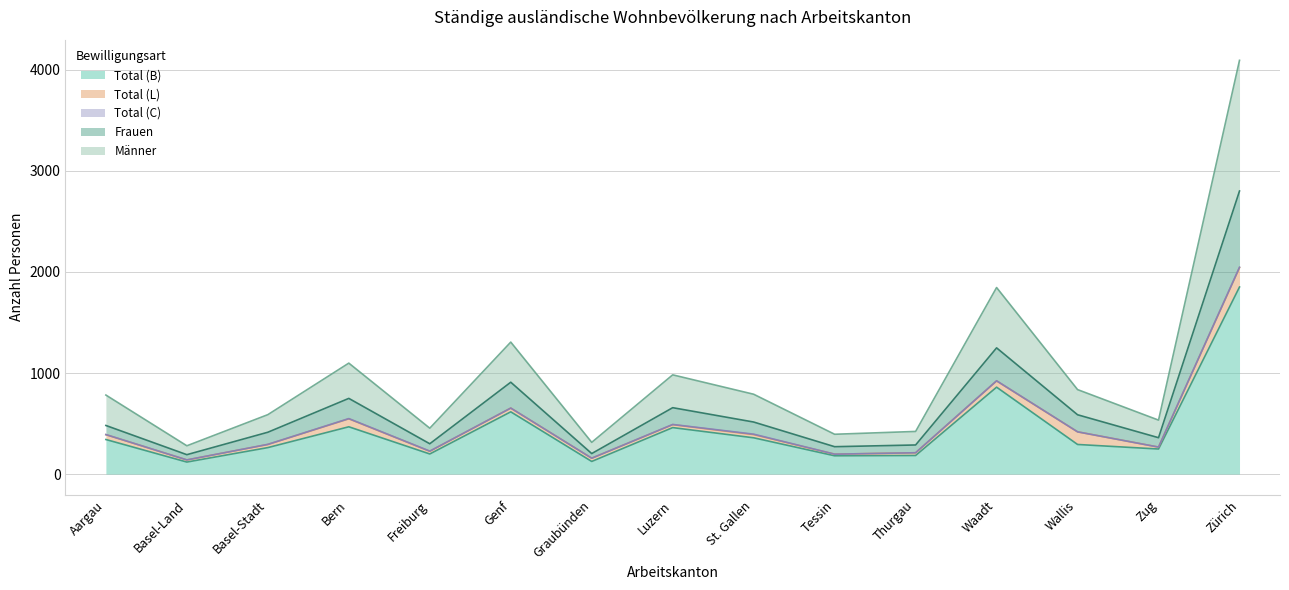

At which category is the sum across all series the highest?

Zürich